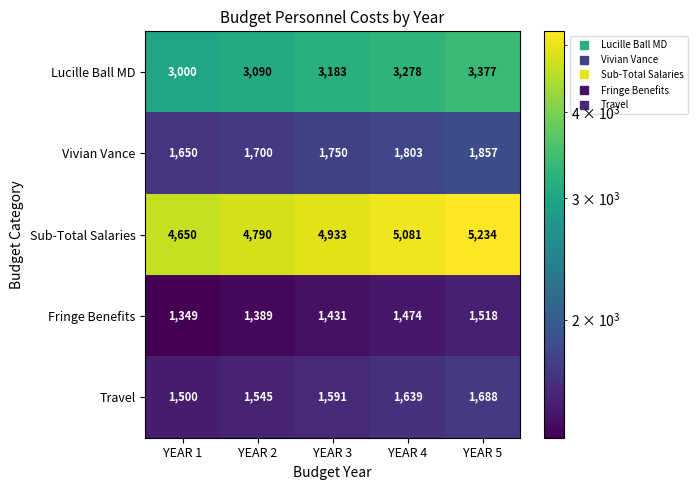

What is the difference between the highest and lowest values at YEAR 1?

3301